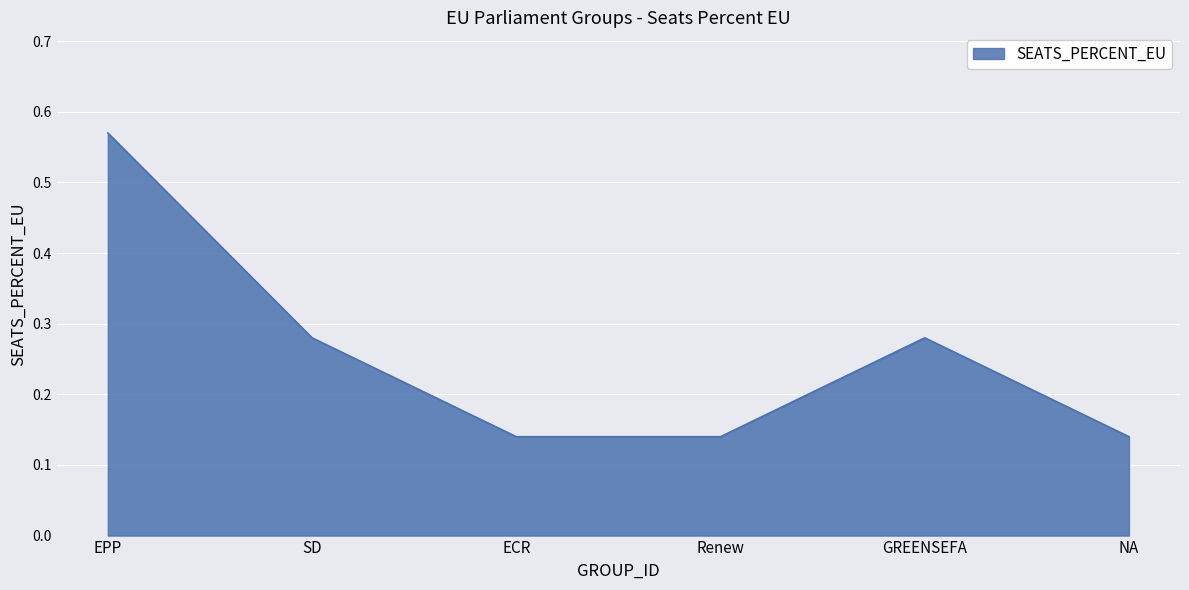

Which category has the highest value across all series?

EPP